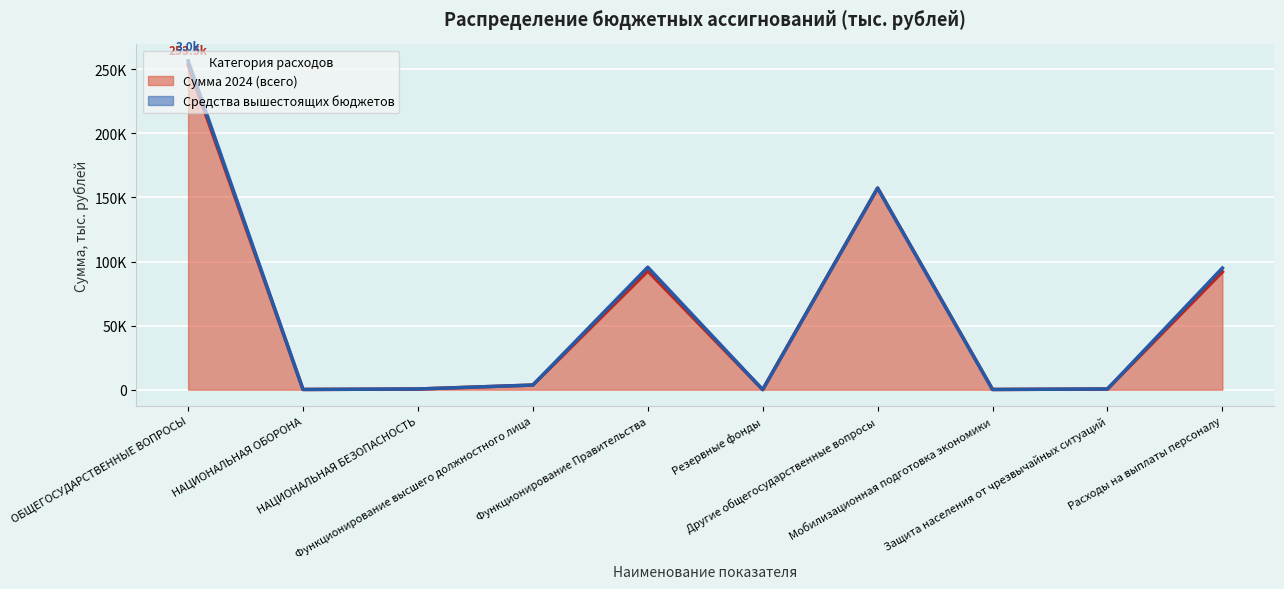

How many data points are less than 3608?

5